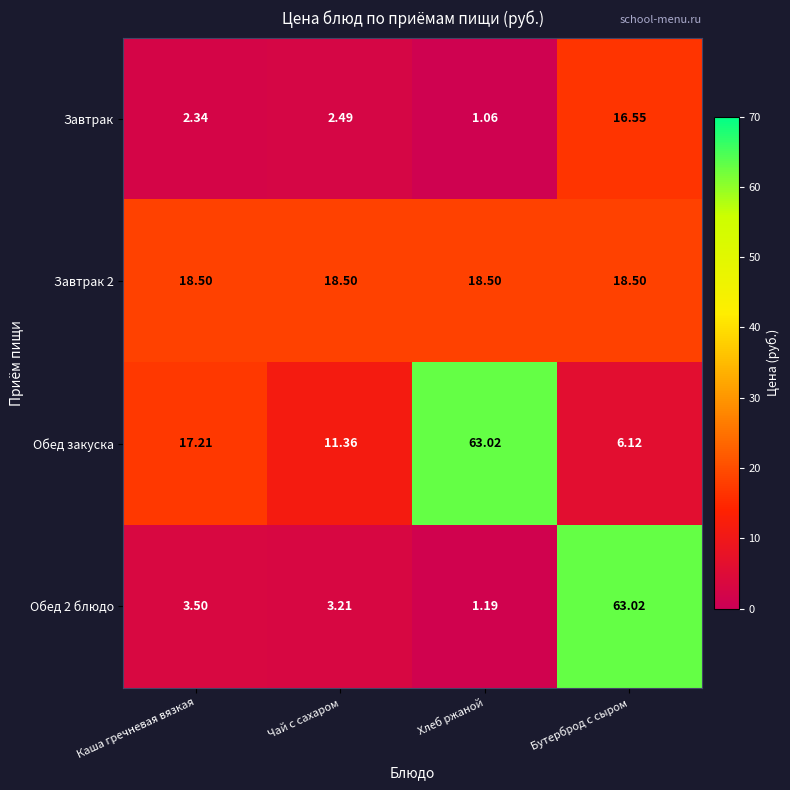

At which label does Обед 2 блюдо reach its peak?

Бутерброд с сыром